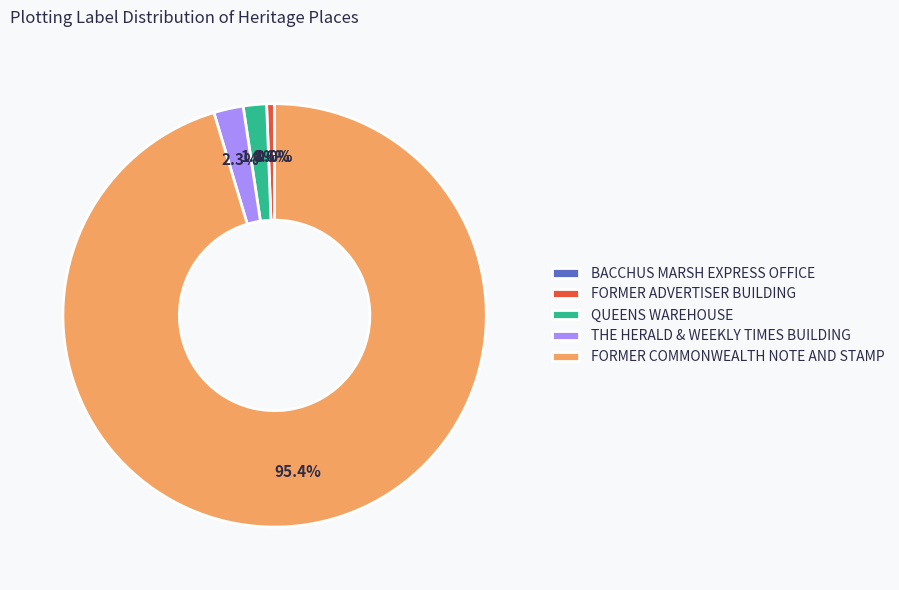

What is the largest slice in the pie chart?

FORMER COMMONWEALTH NOTE AND STAMP